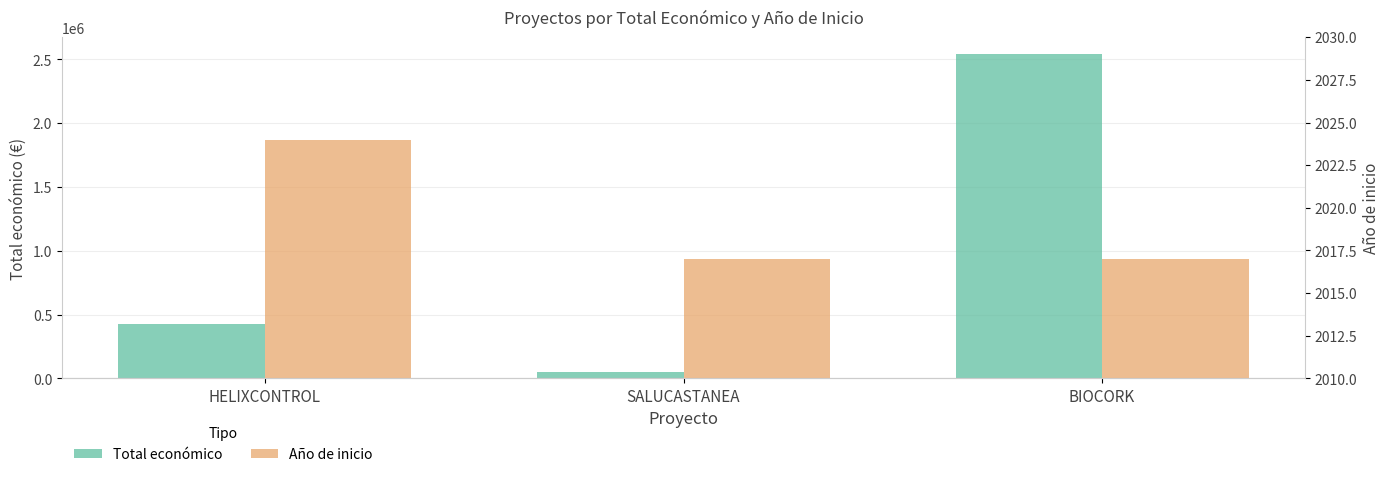

The value of Total económico at HELIXCONTROL is 424720. True or false?

True